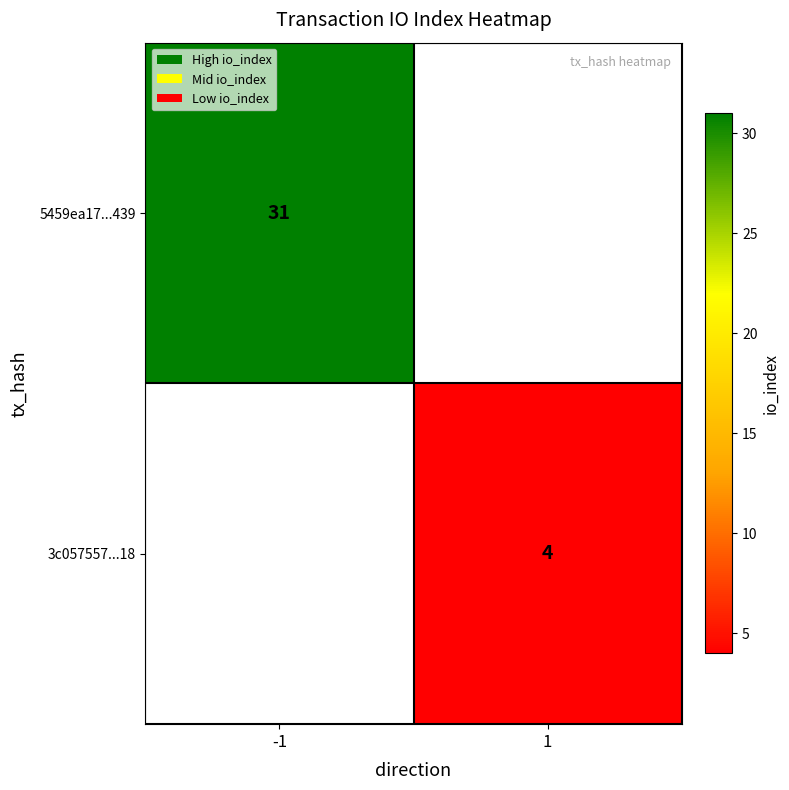

The value of 5459ea17...439 at -1 is 31. True or false?

True